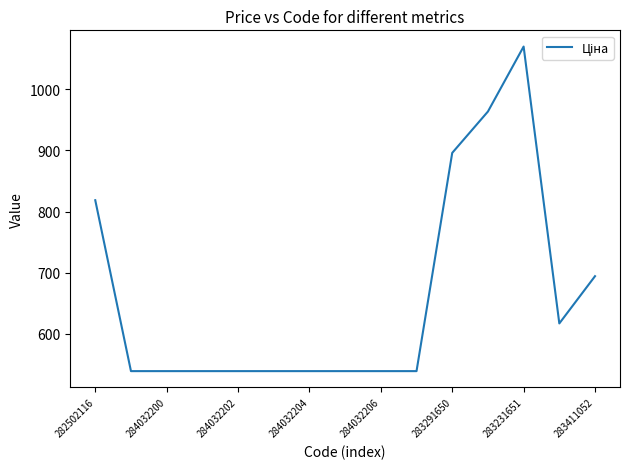

What is the greatest value displayed?

1069.8